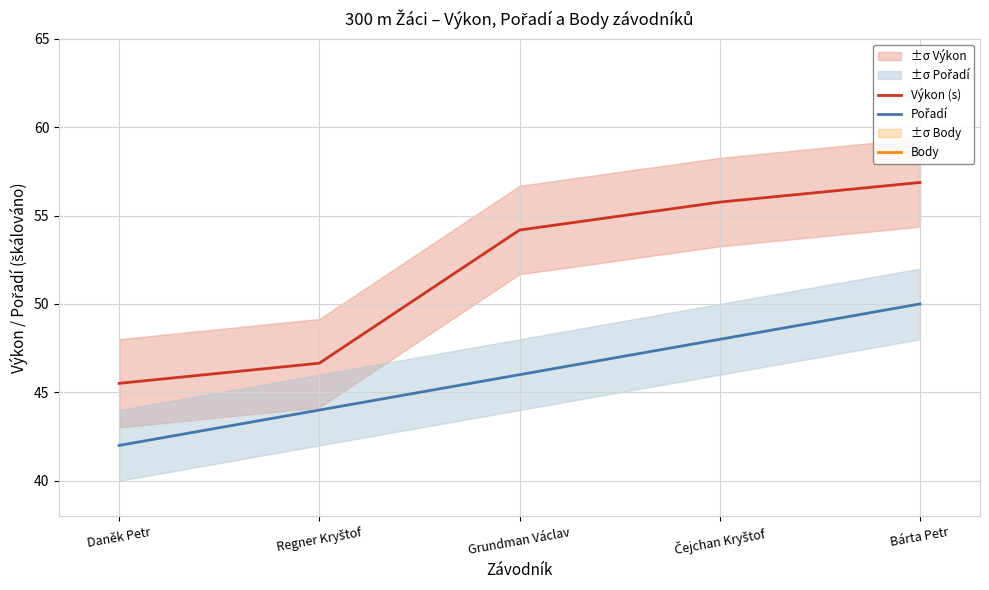

What is the difference between the Výkon (s) values at Daněk Petr and Bárta Petr?

11.4